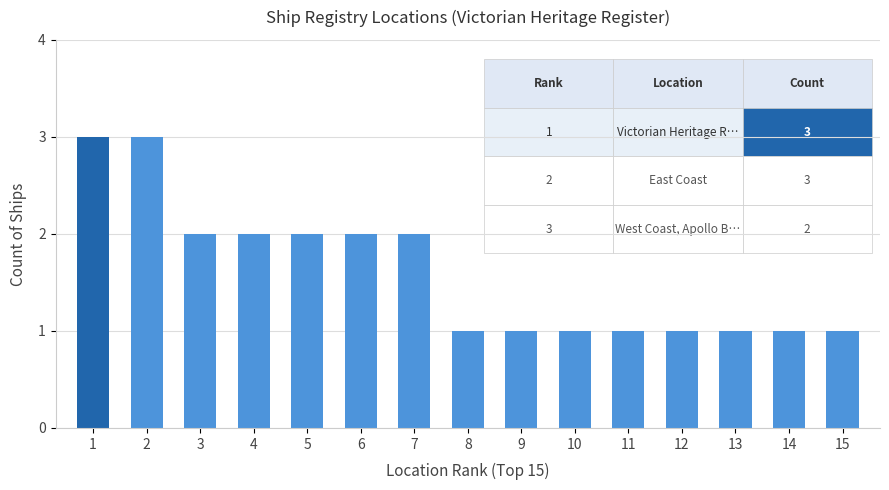

Reading left to right, extract all data points from this chart.

1=3	2=3	3=2	4=2	5=2	6=2	7=2	8=1	9=1	10=1	11=1	12=1	13=1	14=1	15=1